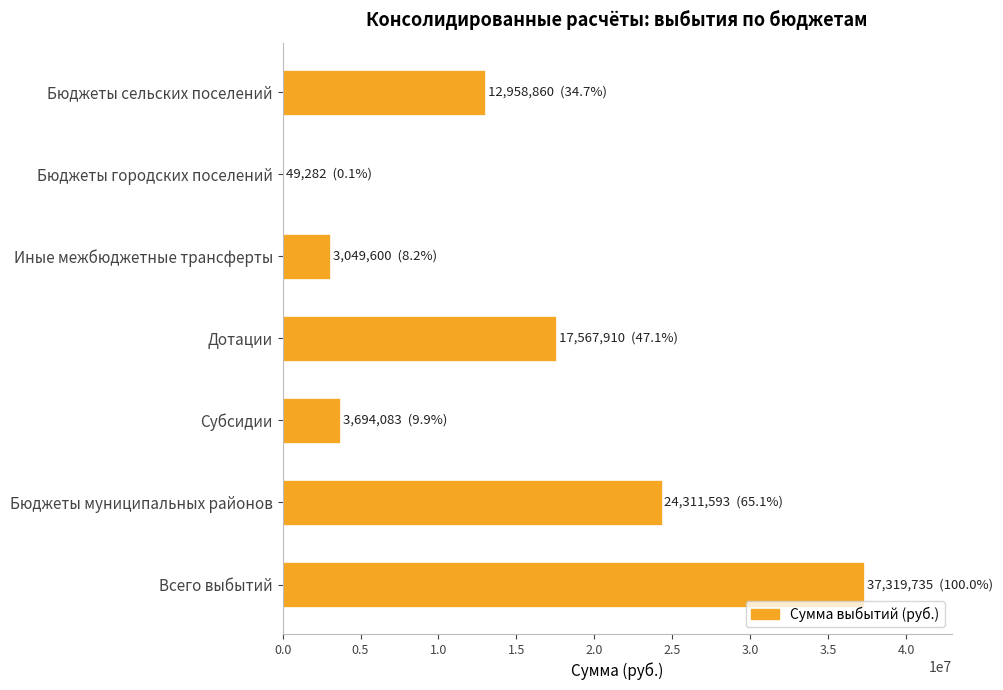

What is the sum of all values?

98951062.7